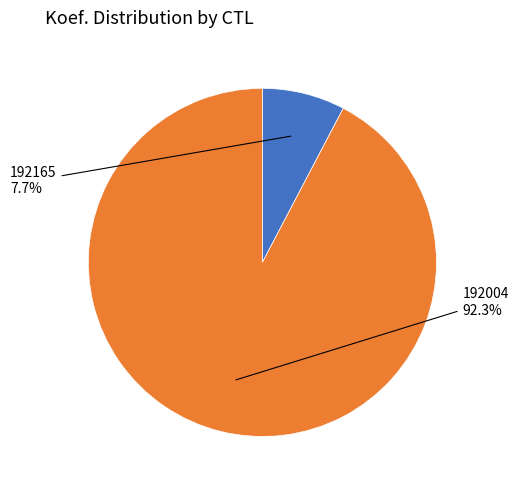

Is there any slice that represents more than half of the pie?

Yes